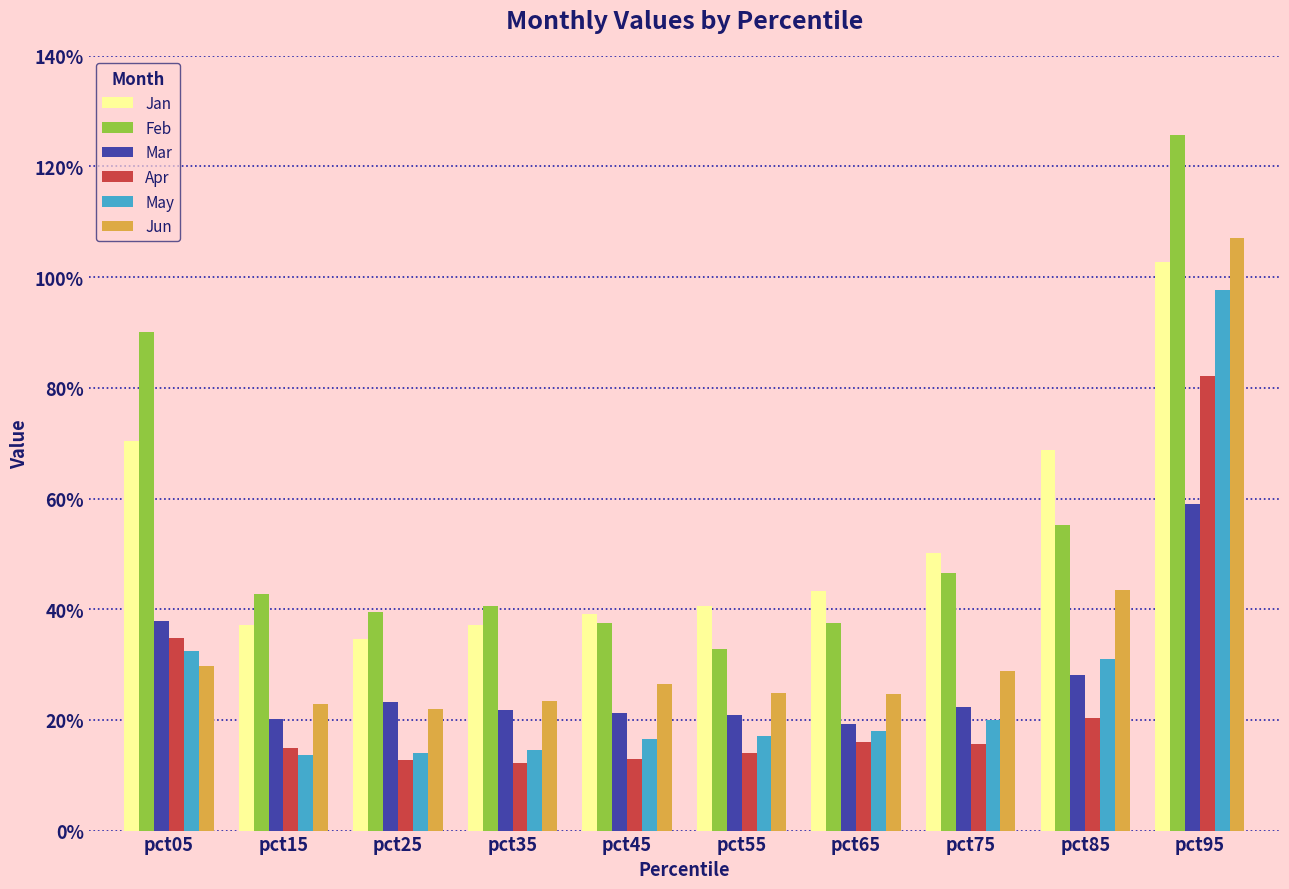

Rank the series at pct55 from lowest to highest value.

Apr, May, Mar, Jun, Feb, Jan